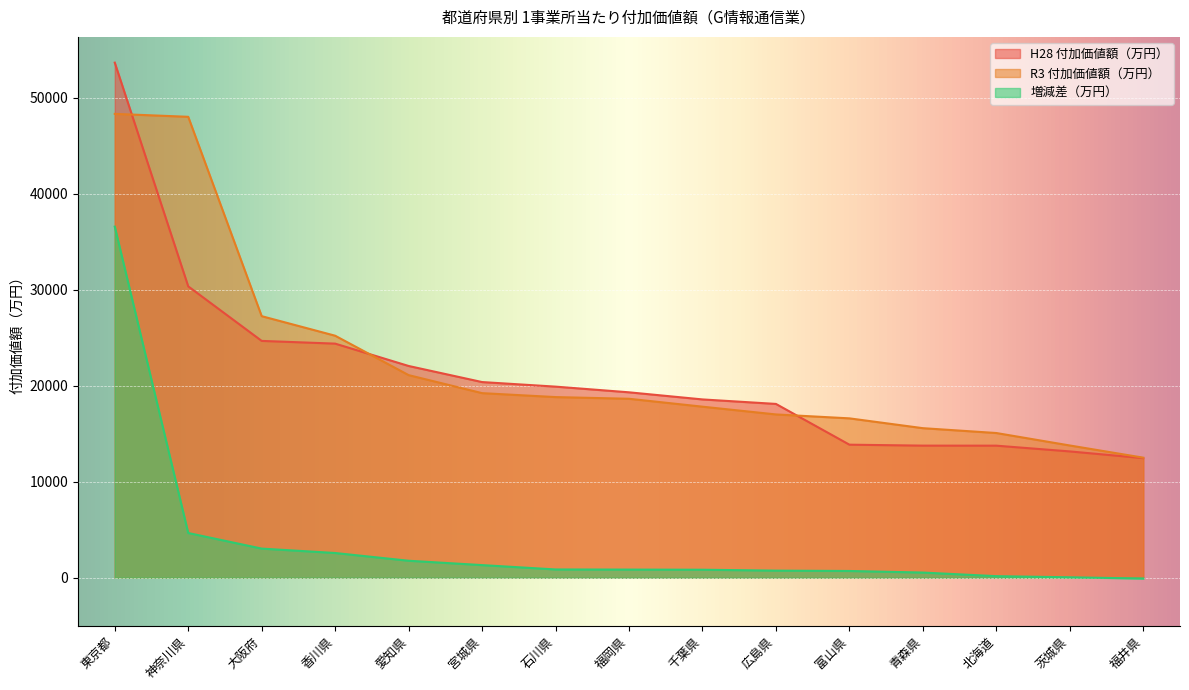

What are all the series names shown in the legend?

H28 付加価値額（万円）, R3 付加価値額（万円）, 増減差（万円）